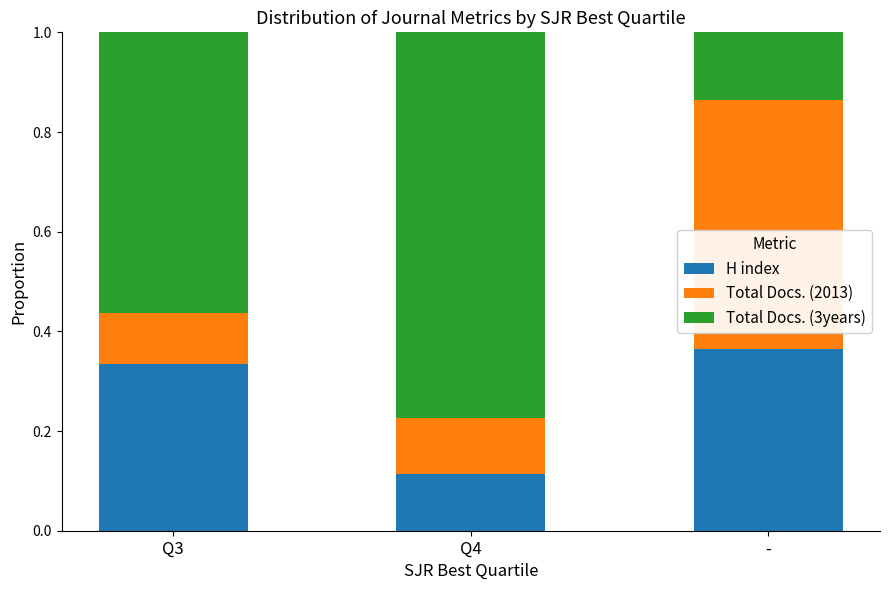

List the labels in order of H index value, largest first.

-, Q3, Q4